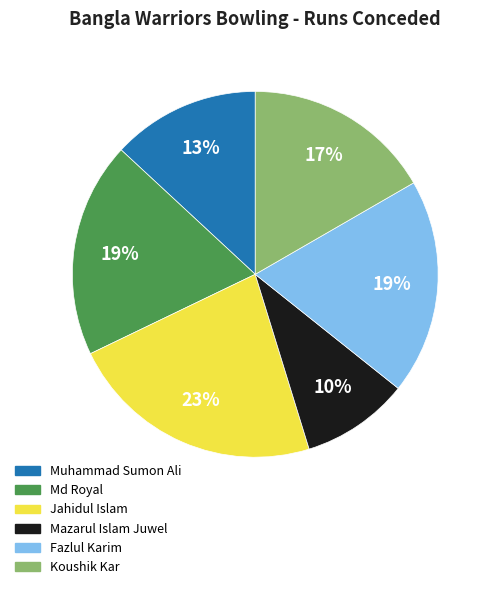

What is the ratio of the value at Jahidul Islam to the value at Fazlul Karim?

1.2